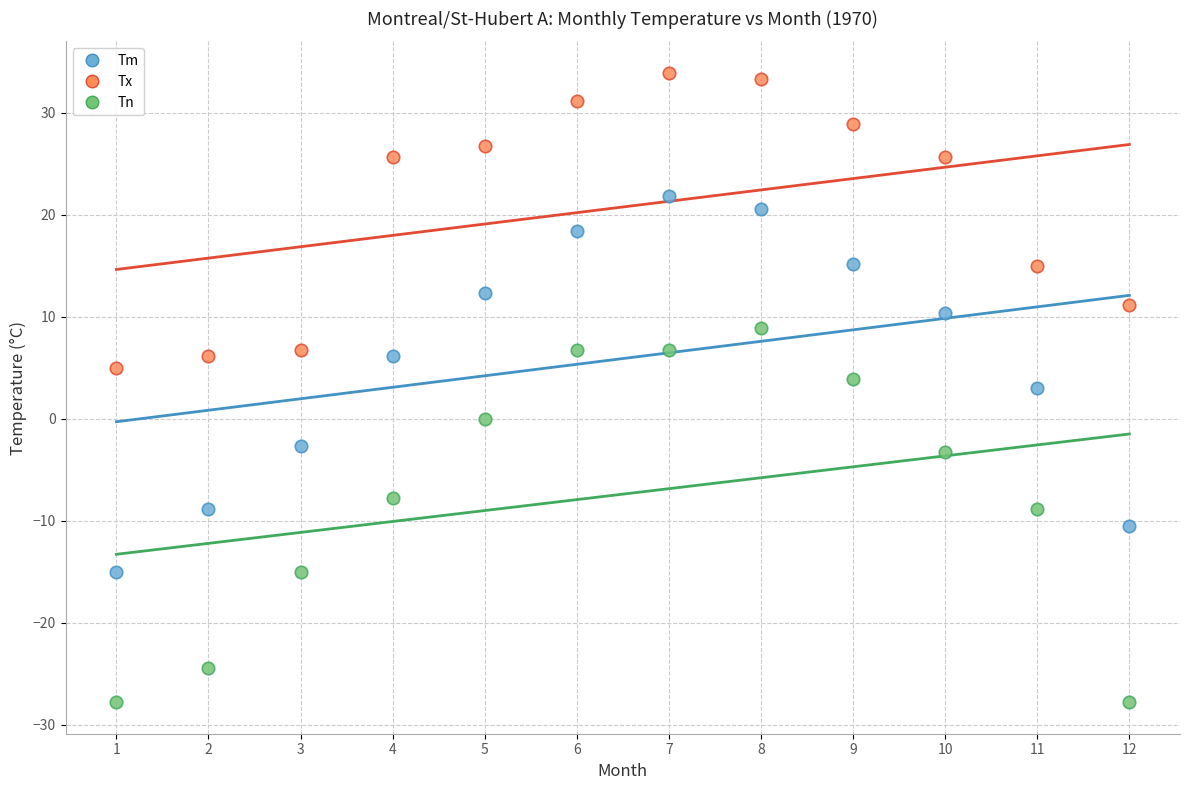

Which series contains the highest Y value?

Tx